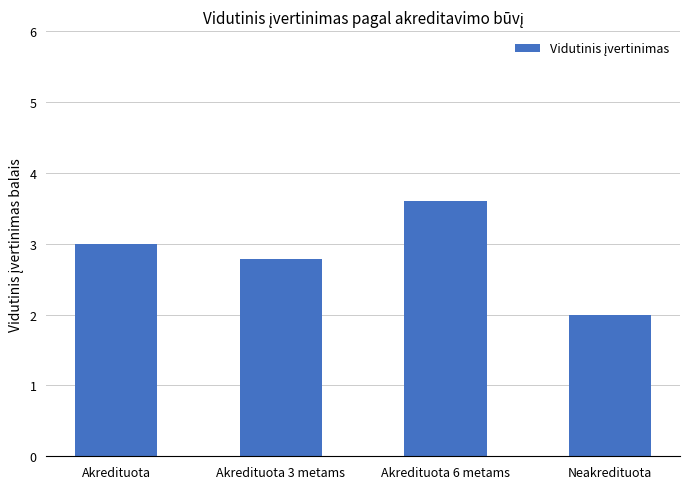

Which has a higher value, Akredituota 6 metams or Akredituota 3 metams?

Akredituota 6 metams